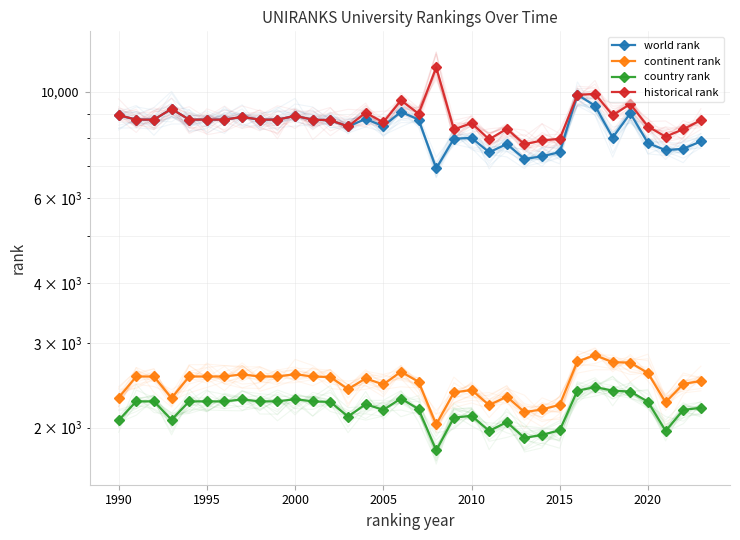

True or false: continent rank has a value of 2394.0 at 2010.

True